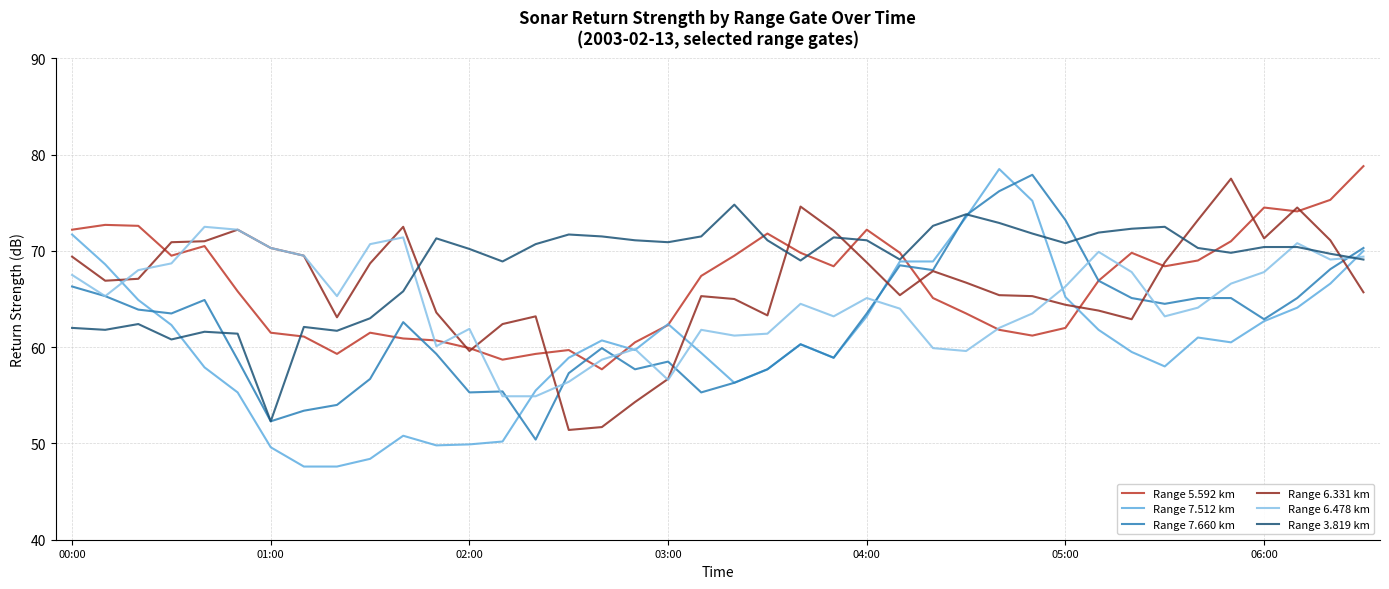

Does the chart have visible grid lines?

Yes